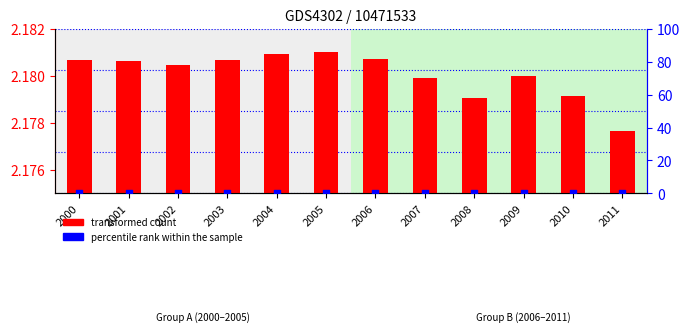

Is the value of transformed count at 2006 greater than the value of percentile rank within the sample at 2007?

Yes